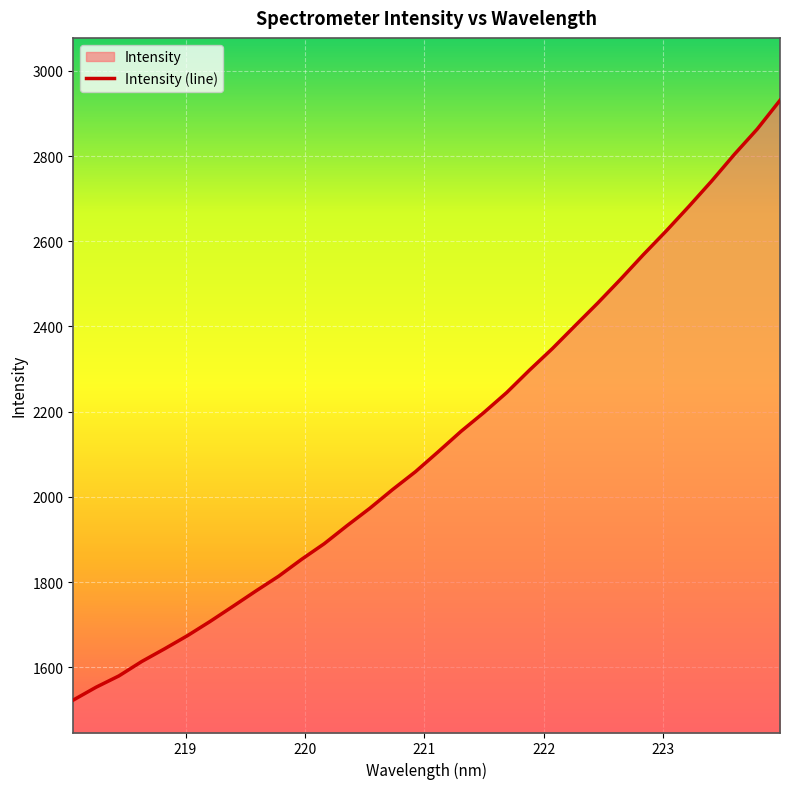

What is the sum of the values at 220.3533 and 223.0264?

4556.6